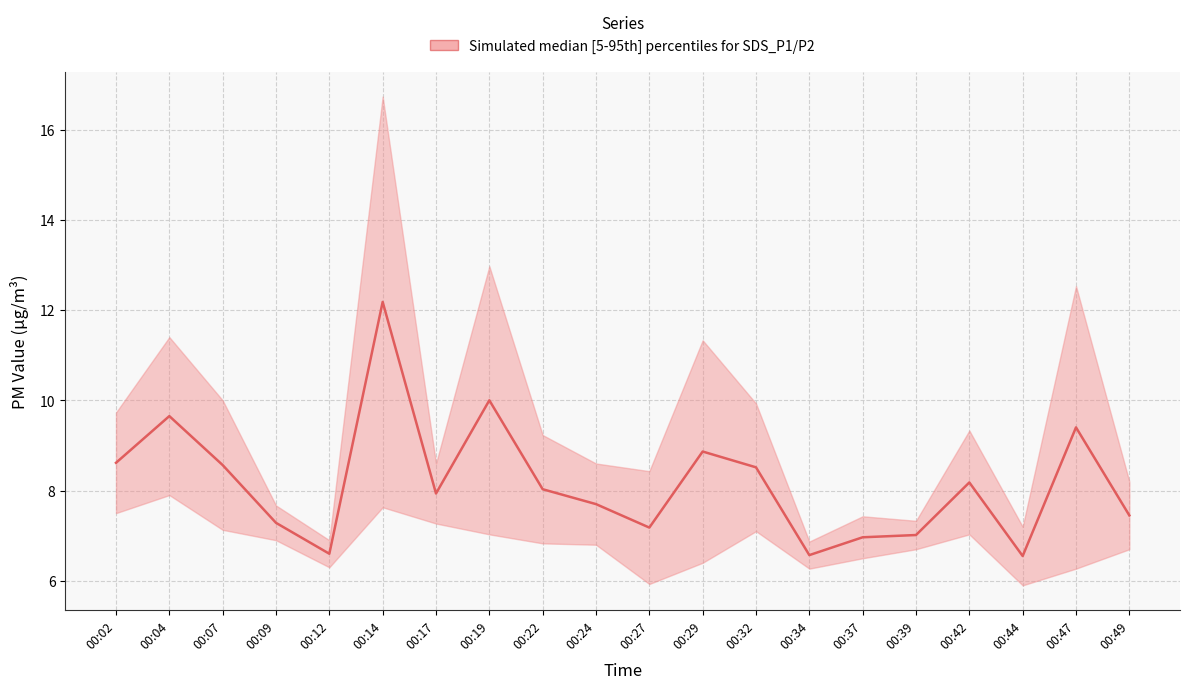

How many points are lower than both their immediate neighbors (excluding endpoints)?

5